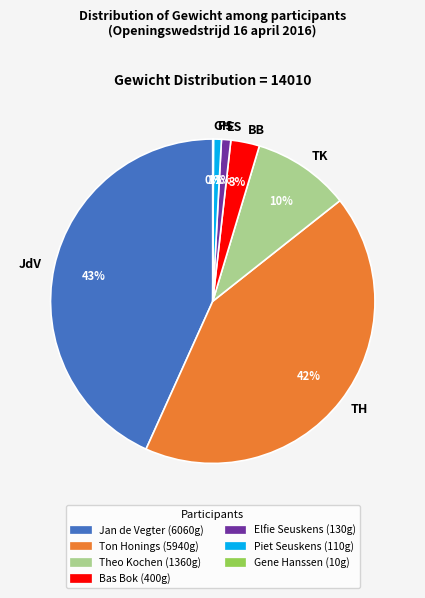

Combined, do JdV and TK account for over 50%?

Yes